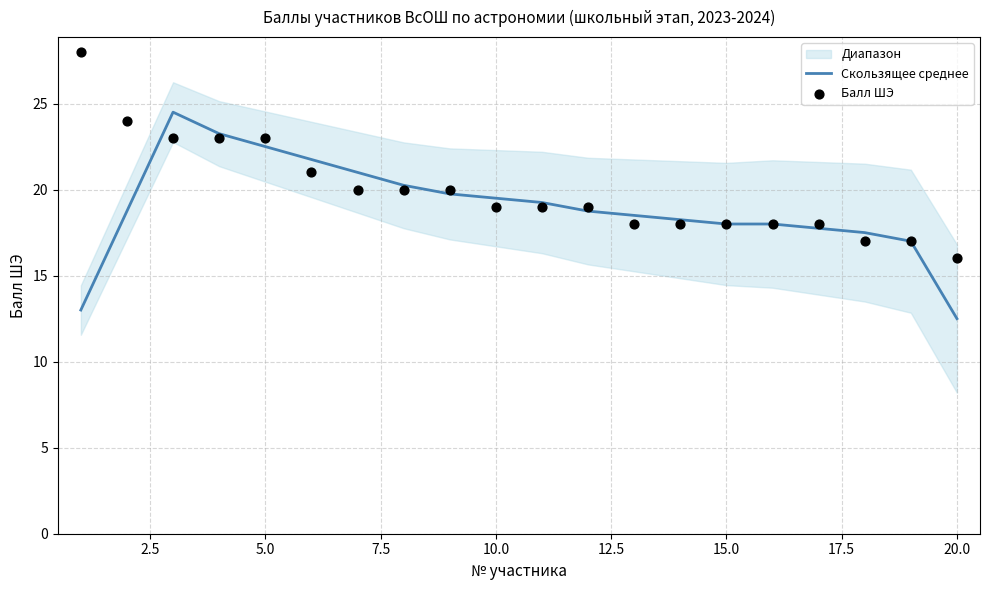

Which series has the widest spread of Y values?

Скользящее среднее